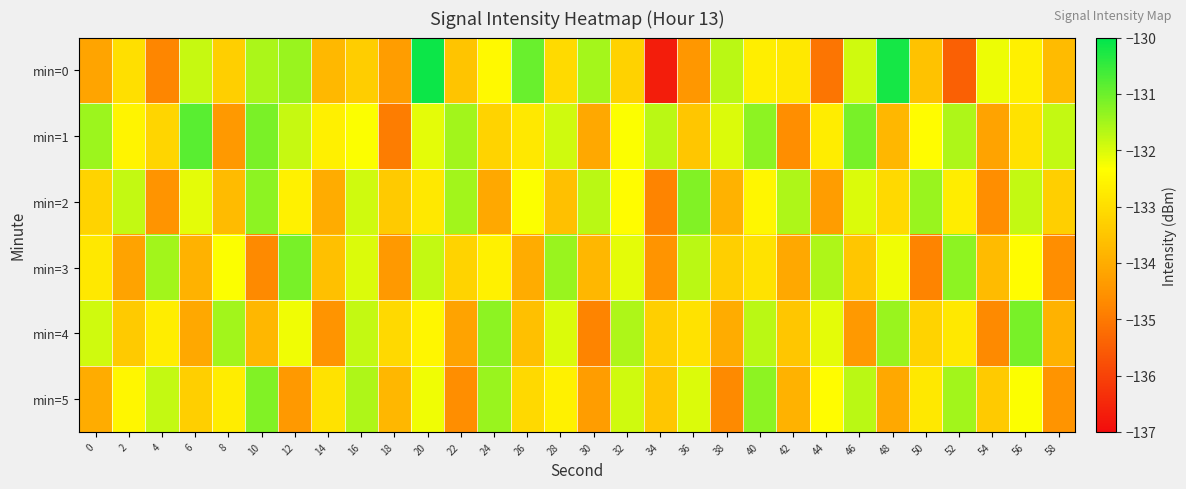

Reading left to right, extract all data points from this chart.

min=0: 0=-134.2	2=-133.0	4=-134.8	6=-131.8	8=-133.3	10=-131.6	12=-131.4	14=-133.8	16=-133.4	18=-134.3	20=-130.1	22=-133.5	24=-132.5	26=-131.0	28=-133.1	30=-131.5	32=-133.2	34=-136.7	36=-134.5	38=-131.7	40=-132.7	42=-132.8	44=-135.1	46=-131.9	48=-130.2	50=-133.6	52=-135.4	54=-132.2	56=-132.7	58=-133.7
min=1: 0=-131.4	2=-132.5	4=-133.2	6=-130.8	8=-134.4	10=-131.1	12=-131.8	14=-132.6	16=-132.3	18=-134.9	20=-132.1	22=-131.5	24=-133.2	26=-132.8	28=-131.9	30=-134.1	32=-132.3	34=-131.7	36=-133.5	38=-132.0	40=-131.3	42=-134.6	44=-132.7	46=-131.1	48=-133.8	50=-132.4	52=-131.6	54=-134.2	56=-132.9	58=-131.8
min=2: 0=-133.2	2=-131.8	4=-134.5	6=-132.1	8=-133.7	10=-131.3	12=-132.6	14=-134.0	16=-131.9	18=-133.4	20=-132.8	22=-131.5	24=-134.1	26=-132.3	28=-133.6	30=-131.7	32=-132.4	34=-134.8	36=-131.2	38=-133.9	40=-132.5	42=-131.6	44=-134.3	46=-132.0	48=-133.1	50=-131.4	52=-132.7	54=-134.6	56=-131.8	58=-133.3
min=3: 0=-132.8	2=-134.2	4=-131.5	6=-133.9	8=-132.3	10=-134.7	12=-131.1	14=-133.6	16=-132.0	18=-134.4	20=-131.8	22=-133.2	24=-132.6	26=-134.0	28=-131.4	30=-133.8	32=-132.1	34=-134.5	36=-131.7	38=-133.3	40=-132.9	42=-134.1	44=-131.6	46=-133.5	48=-132.2	50=-134.8	52=-131.3	54=-133.7	56=-132.4	58=-134.6
min=4: 0=-131.9	2=-133.4	4=-132.7	6=-134.1	8=-131.5	10=-133.8	12=-132.2	14=-134.5	16=-131.8	18=-133.1	20=-132.5	22=-134.2	24=-131.3	26=-133.6	28=-132.0	30=-134.8	32=-131.6	34=-133.3	36=-132.9	38=-134.0	40=-131.7	42=-133.5	44=-132.1	46=-134.4	48=-131.4	50=-133.2	52=-132.8	54=-134.7	56=-131.1	58=-133.9
min=5: 0=-134.0	2=-132.5	4=-131.8	6=-133.3	8=-132.7	10=-131.2	12=-134.4	14=-132.9	16=-131.6	18=-133.8	20=-132.2	22=-134.6	24=-131.4	26=-133.1	28=-132.6	30=-134.3	32=-131.9	34=-133.5	36=-132.0	38=-134.7	40=-131.3	42=-133.9	44=-132.4	46=-131.7	48=-134.1	50=-132.8	52=-131.5	54=-133.4	56=-132.3	58=-134.5